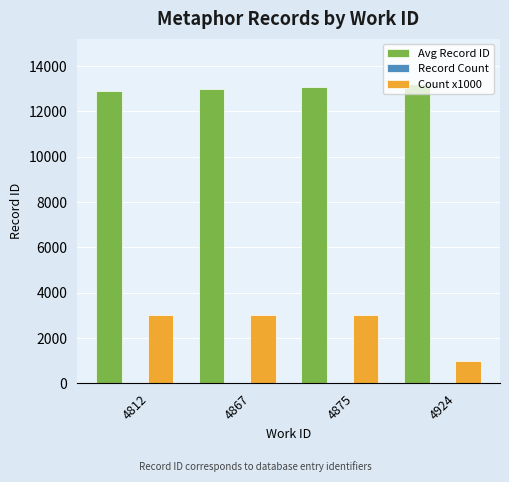

True or false: Count x1000 has a value of 239 at 4924.

False